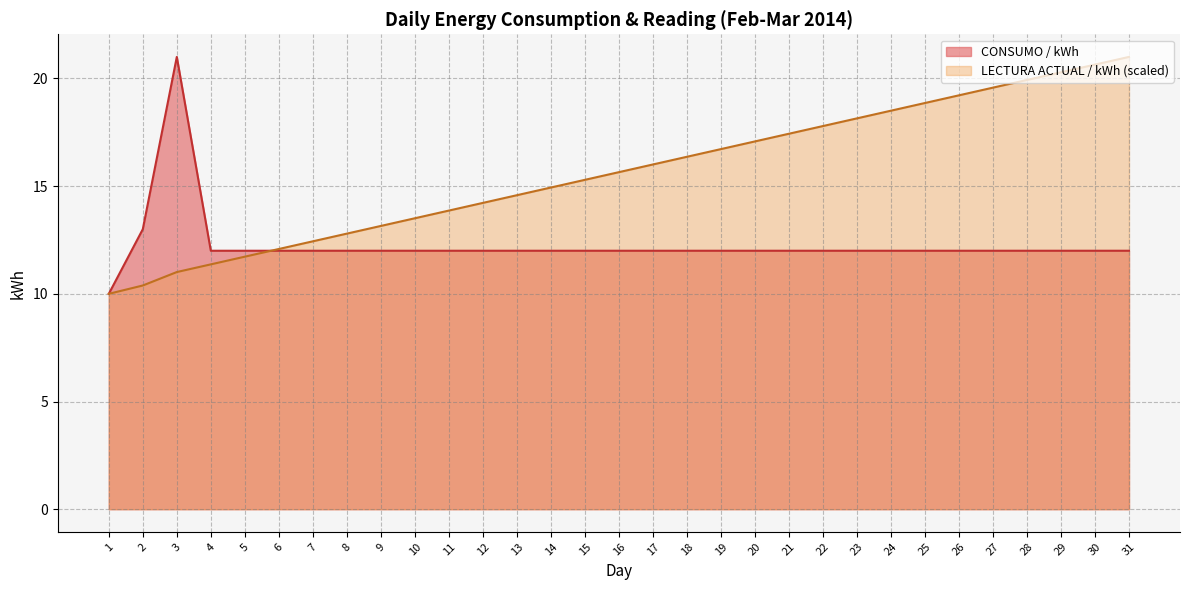

At which label does CONSUMO / kWh reach its peak?

3